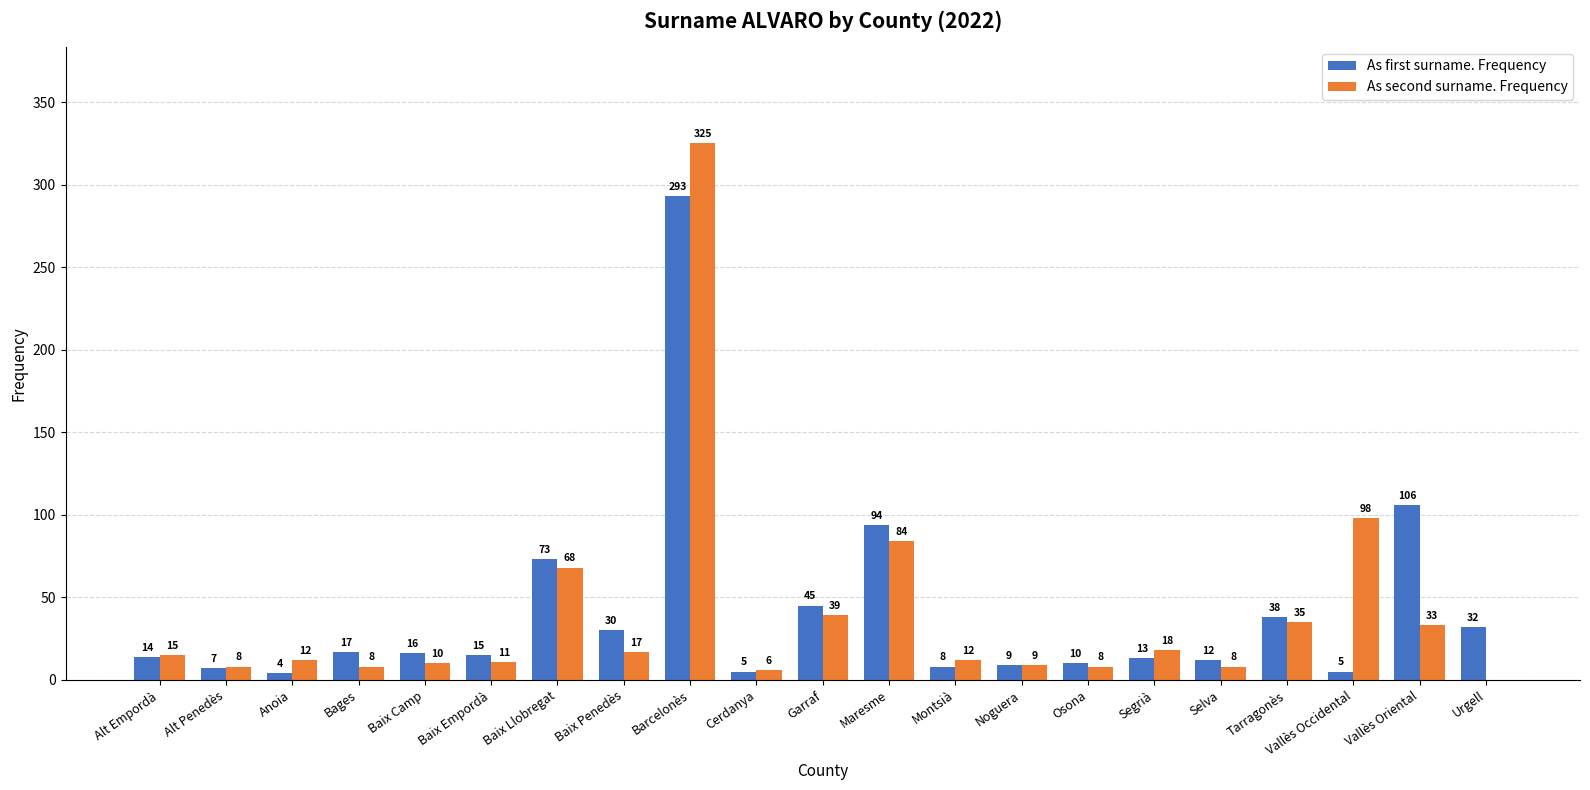

Which series changed the most between Alt Penedès and Vallès Oriental?

As first surname. Frequency